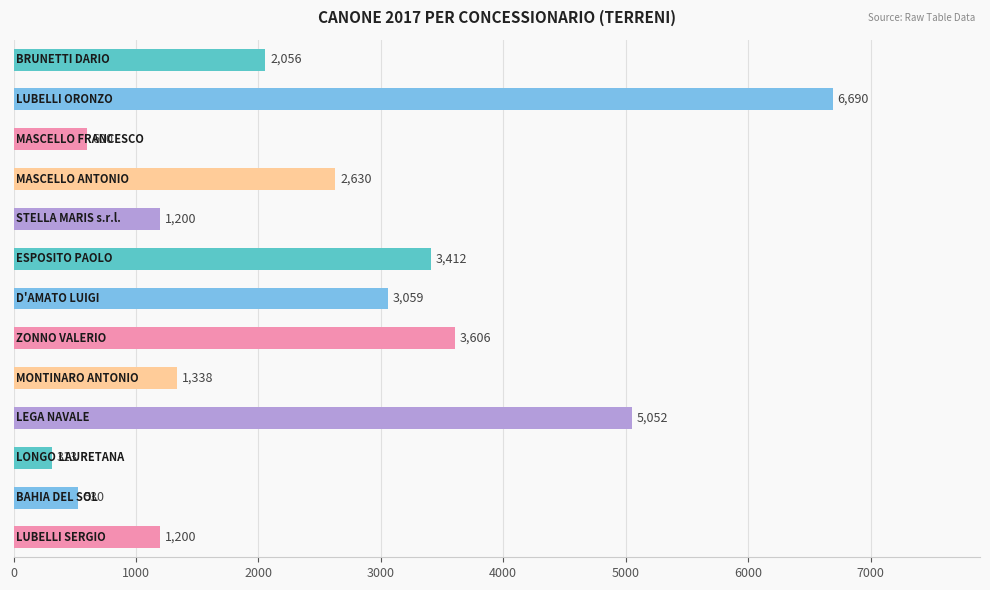

What is the minimum value shown in the chart?

313